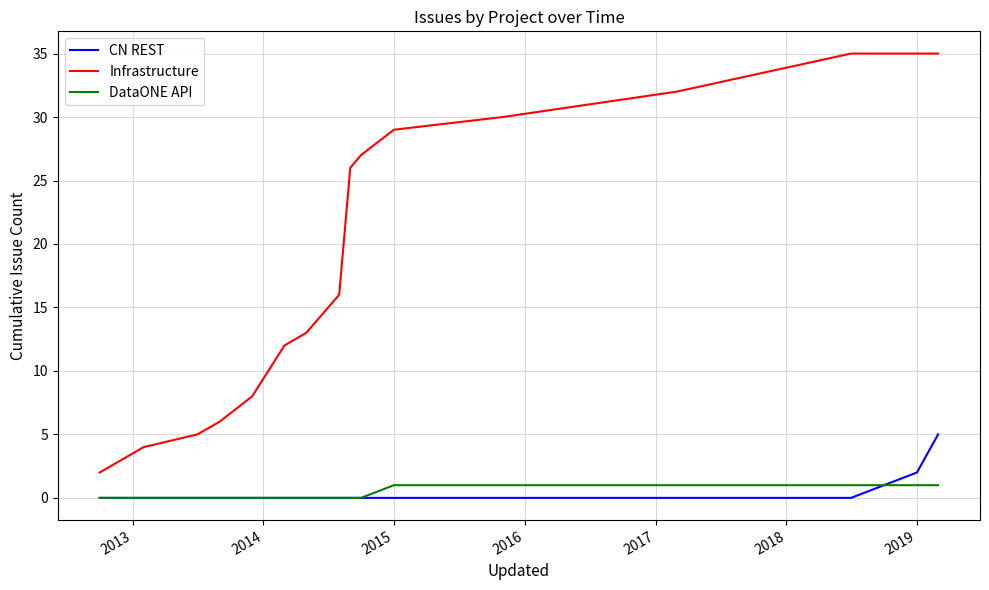

Which series has the widest spread of values?

Infrastructure